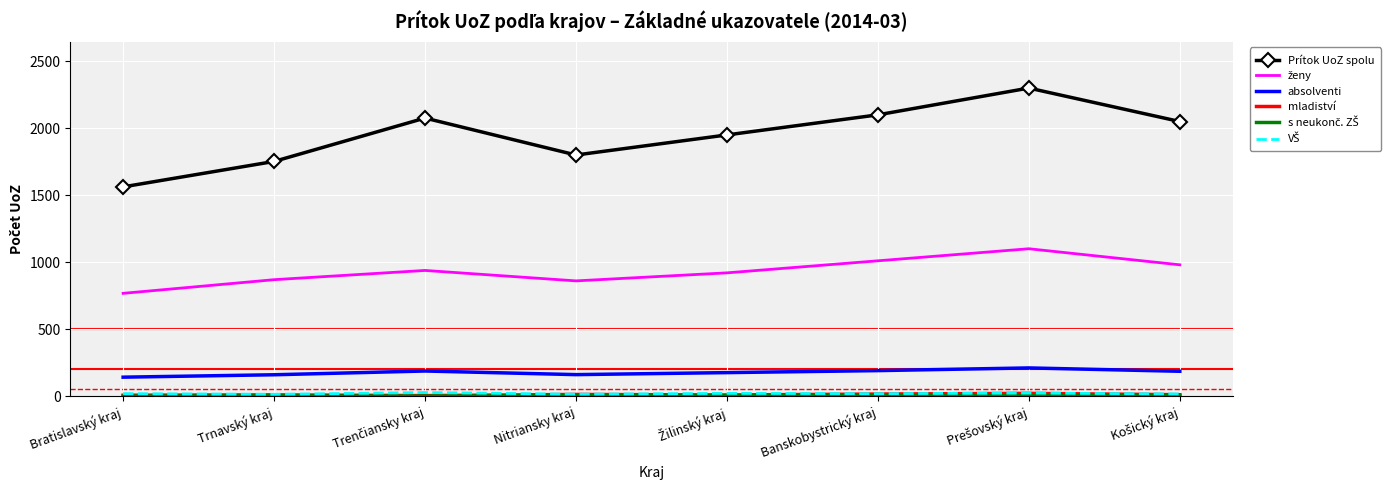

Which series has the largest range (max minus min)?

Prítok UoZ spolu